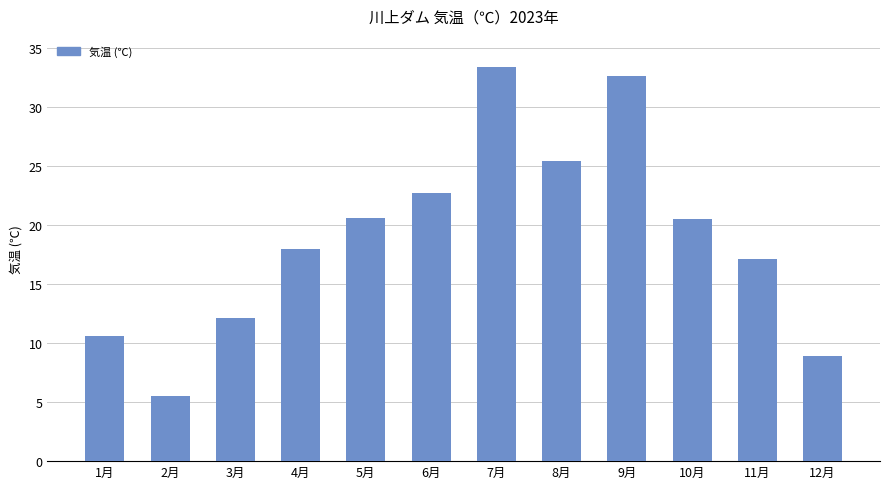

What is the sum of the values at 7月 and 1月?

44.0